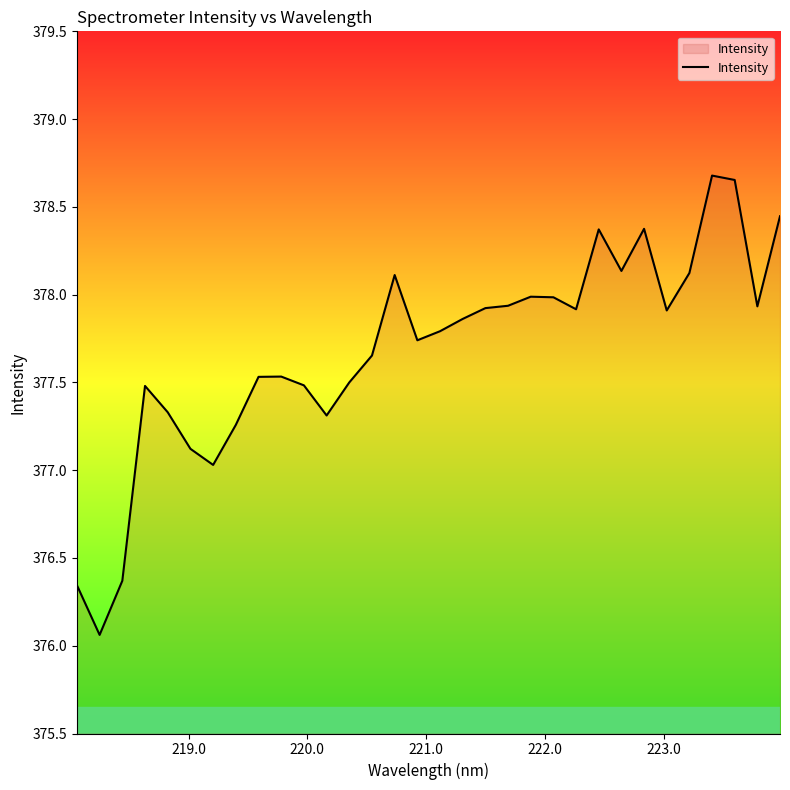

What is the sum of all values?

12085.9